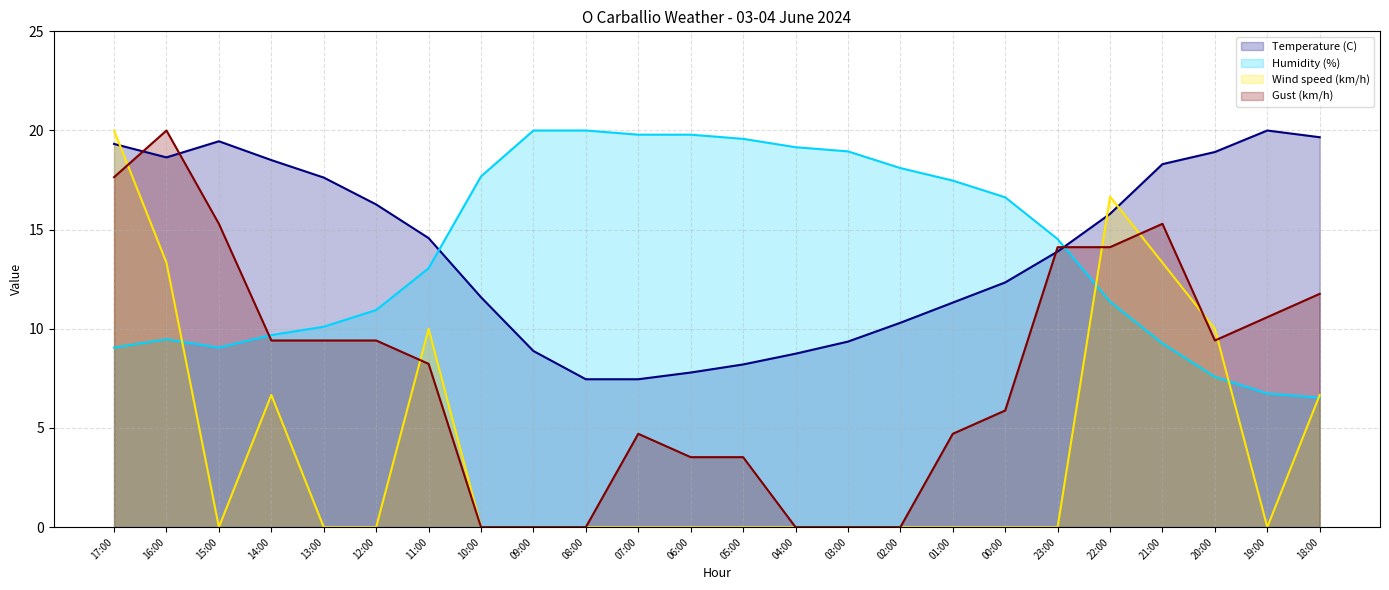

What is the maximum value for Humidity (%)?

20.0